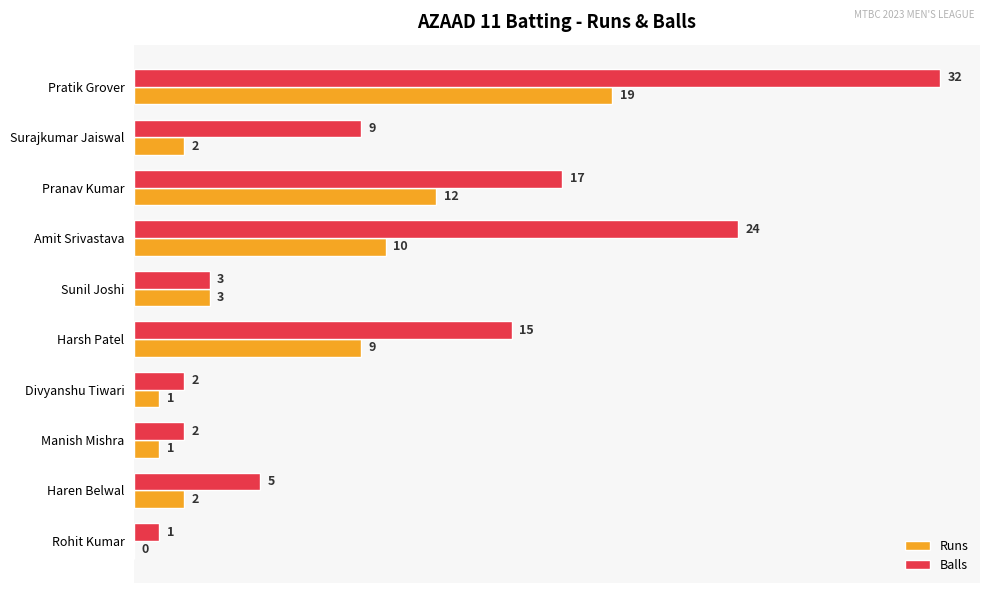

What is the maximum value shown in the chart?

32